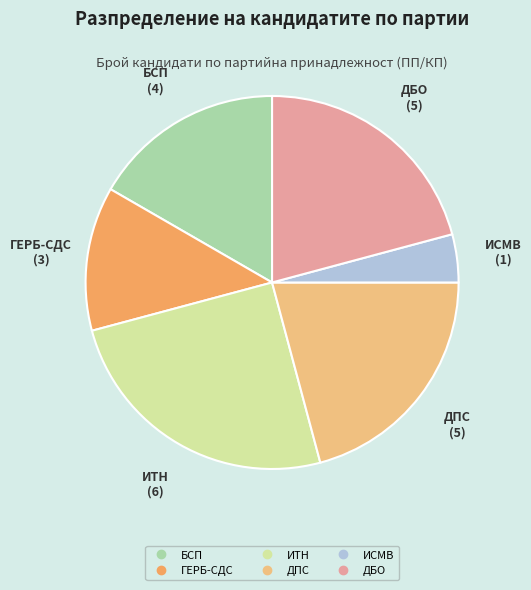

Does ГЕРБ-СДС represent more than half of the total?

No